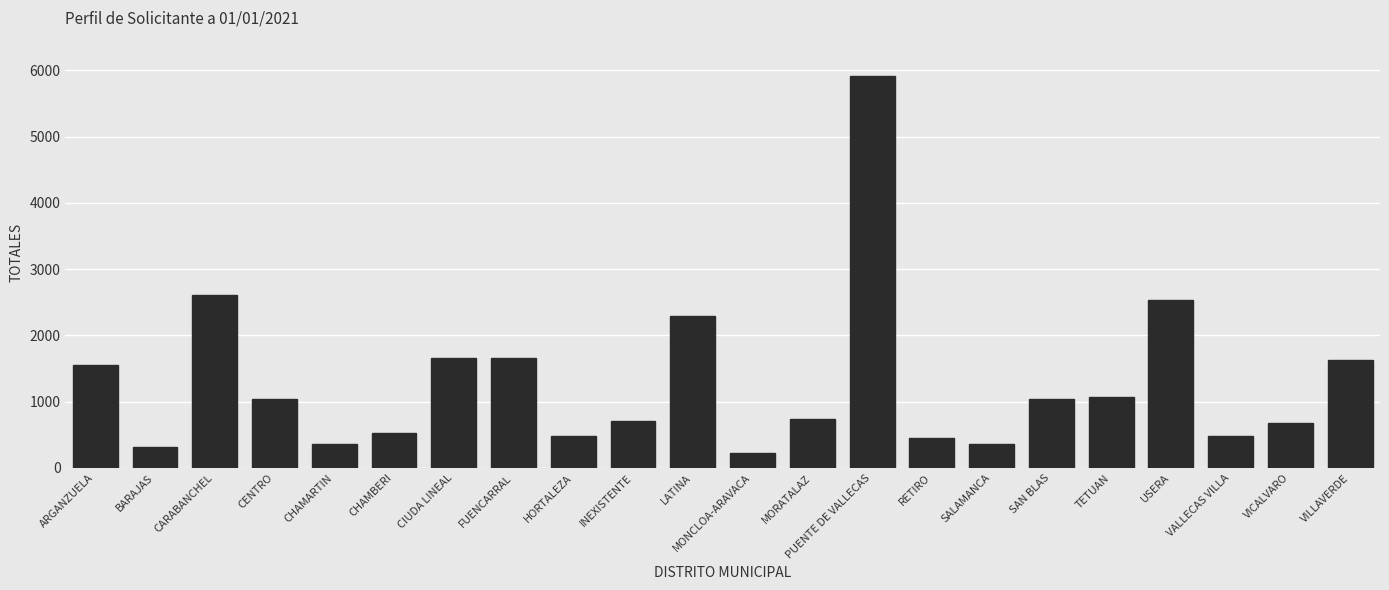

What is the smallest value displayed?

221